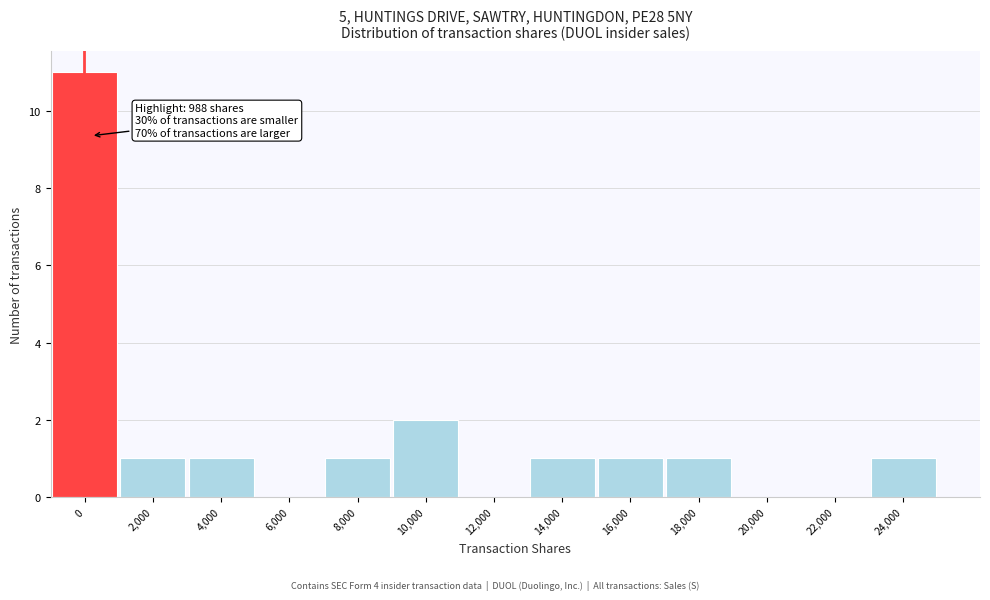

Reading left to right, transcribe all the data shown in this chart.

0=11	2,000=1	4,000=1	6,000=0	8,000=1	10,000=2	12,000=0	14,000=1	16,000=1	18,000=1	20,000=0	22,000=0	24,000=1